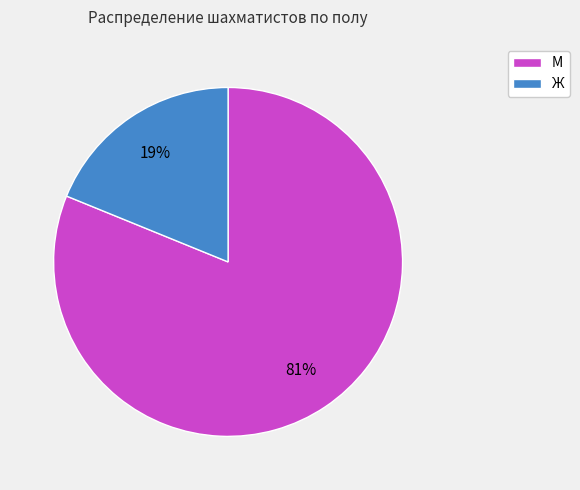

How many segments does this pie chart have?

2